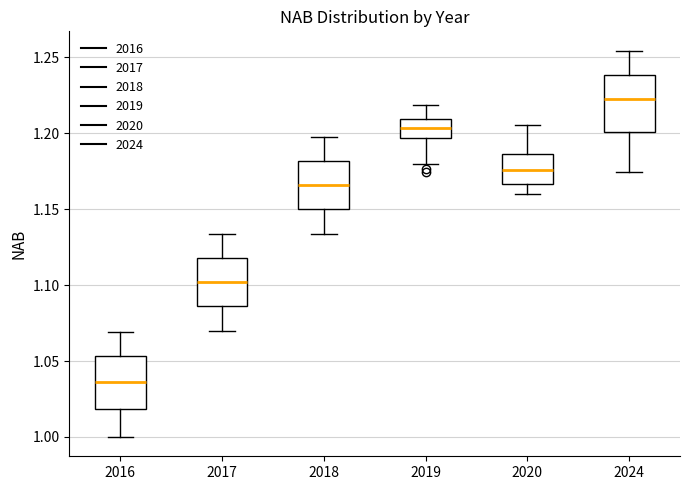

Where does the lower whisker of the box at x = 2019 end on the y-axis? The values are not printed on the chart, so give them approximately, as read against the axis.

1.180